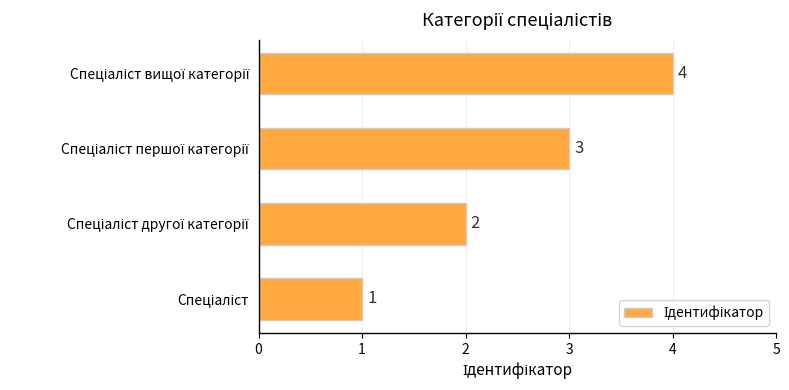

What is the sum of all values?

10